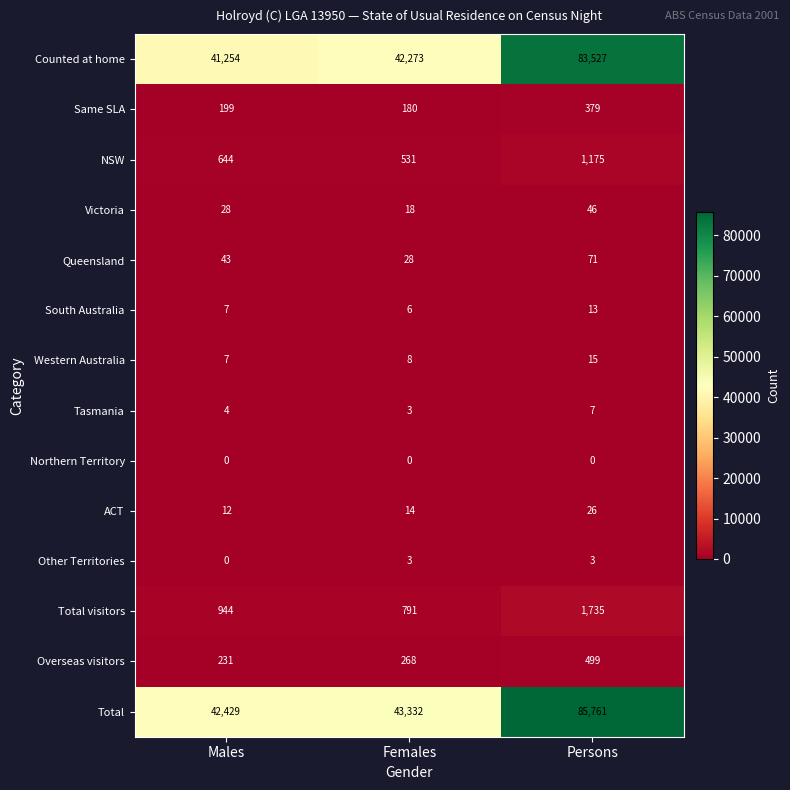

Count the number of categories in the chart.

3